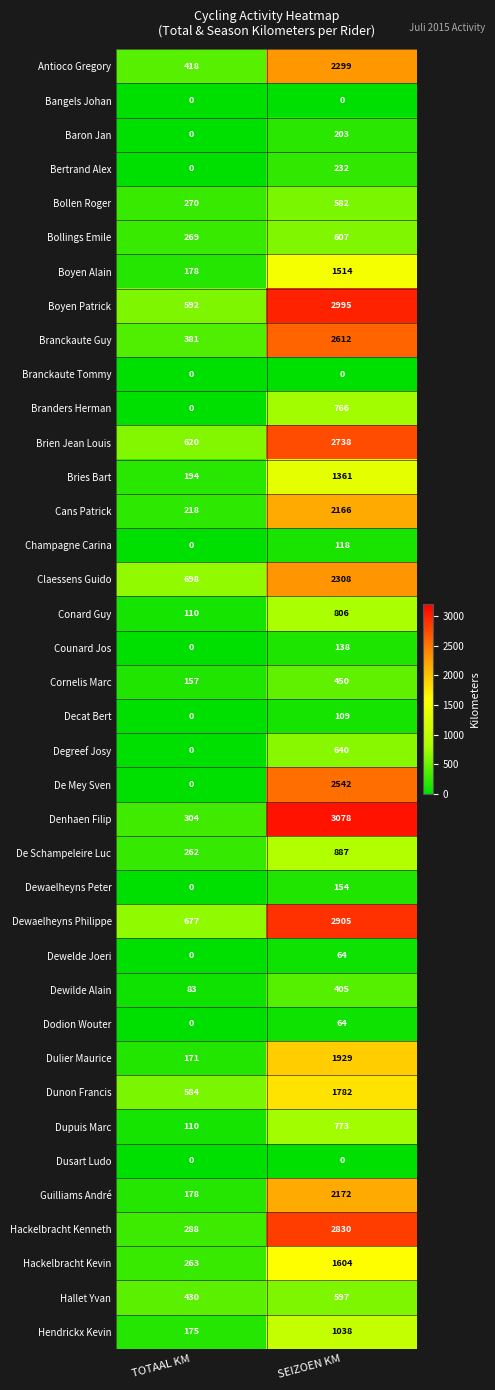

Which series has the largest range (max minus min)?

Denhaen Filip